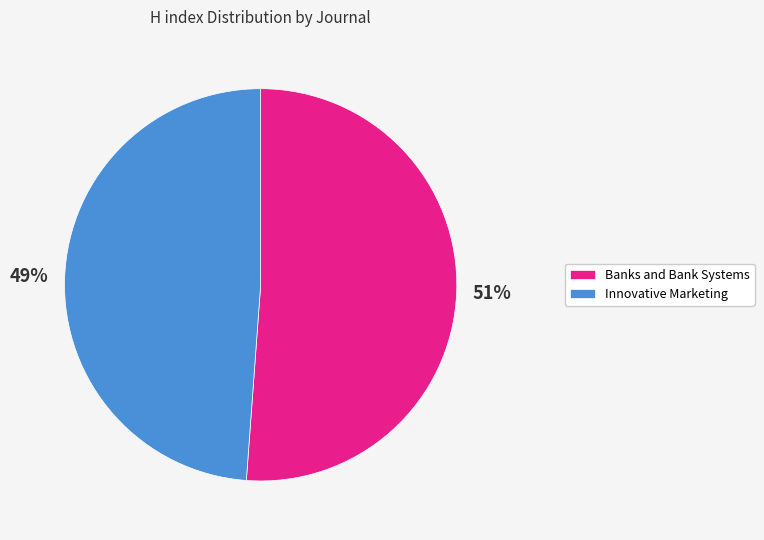

Is the sum of Innovative Marketing and Banks and Bank Systems greater than half?

Yes